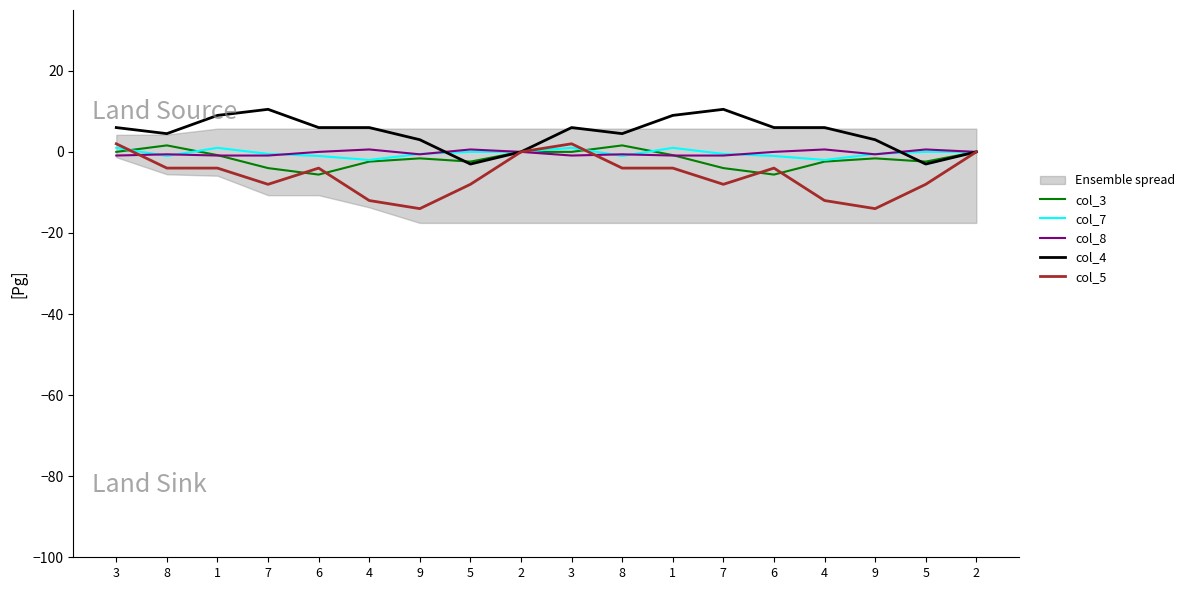

Where is the first local maximum for col_4?

7